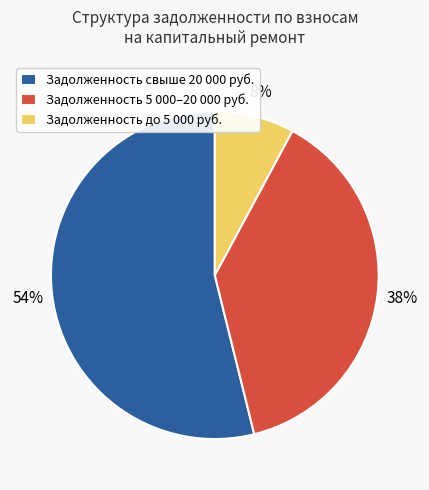

What is the ratio of the value at Задолженность 5 000–20 000 руб. to the value at Задолженность свыше 20 000 руб.?

0.7